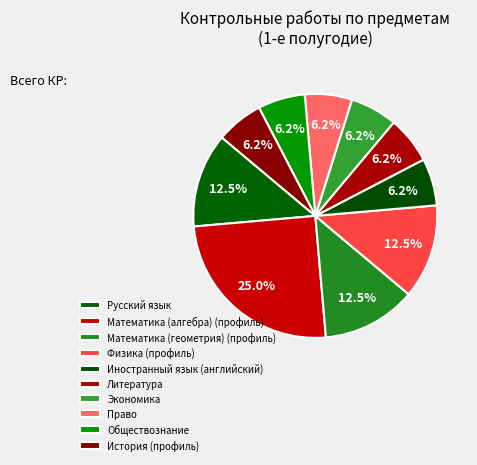

Is it true that Обществознание is 6% of the pie?

True